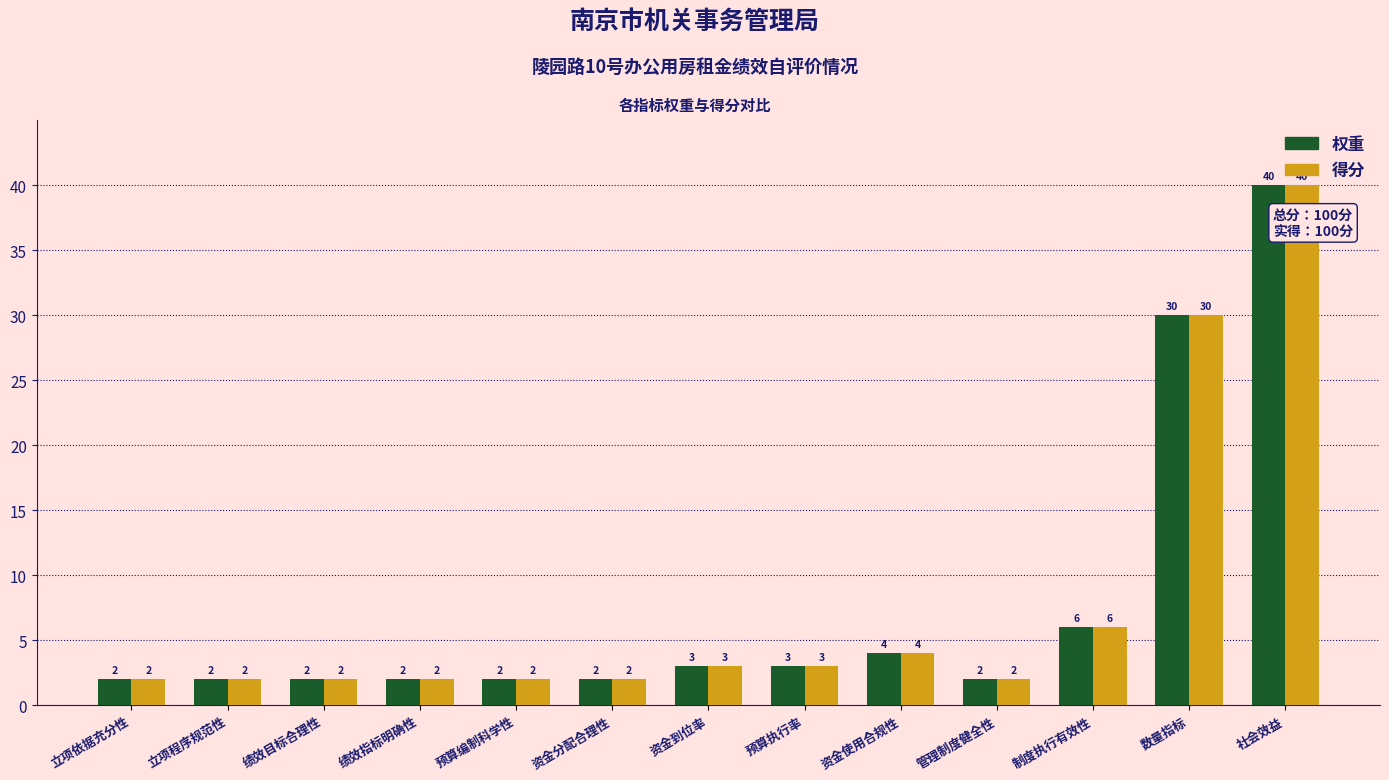

How many bars are there in each group?

2